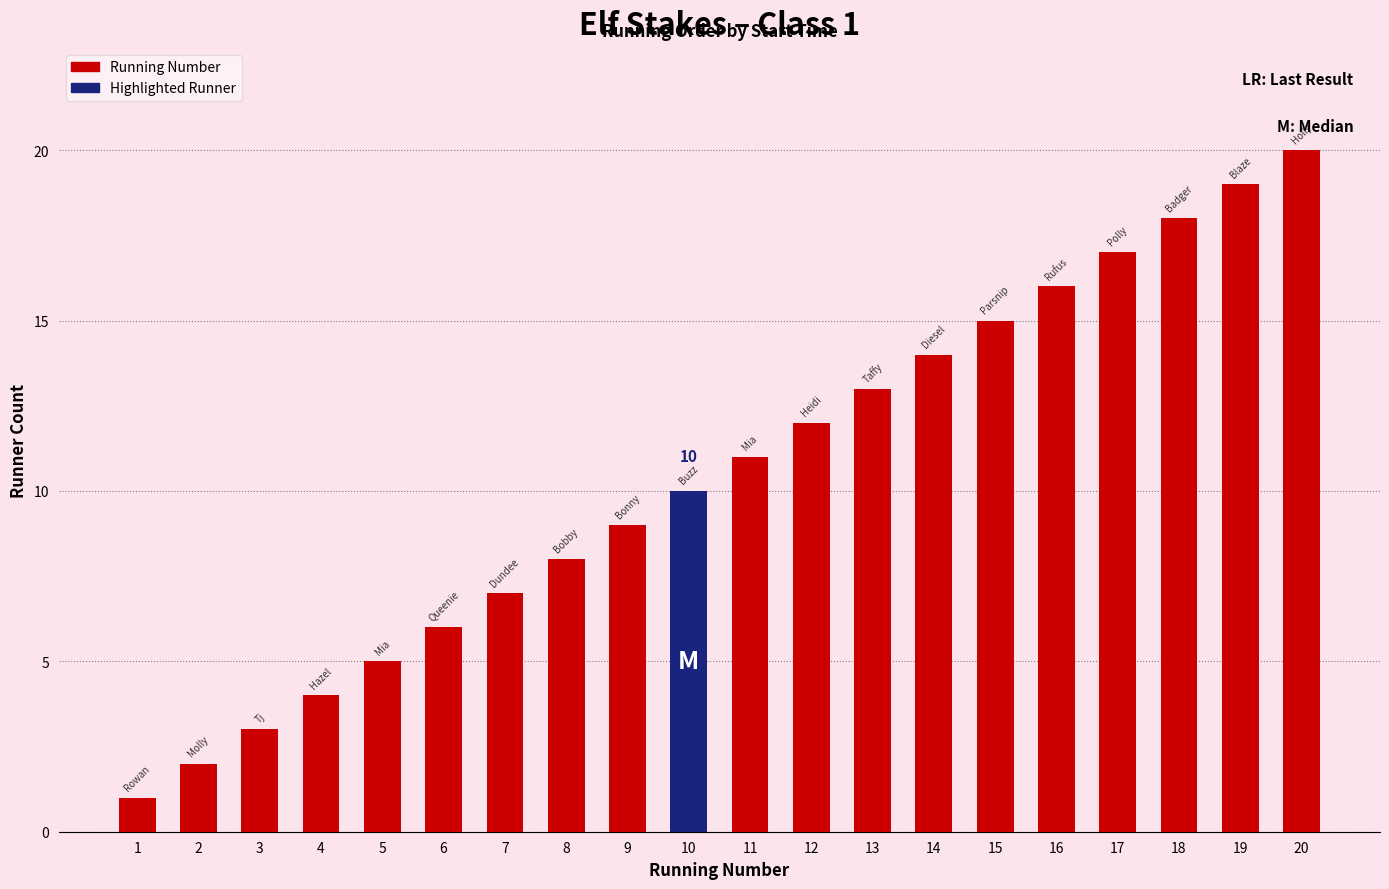

Rank the categories by value from highest to lowest.

20, 19, 18, 17, 16, 15, 14, 13, 12, 11, 10, 9, 8, 7, 6, 5, 4, 3, 2, 1